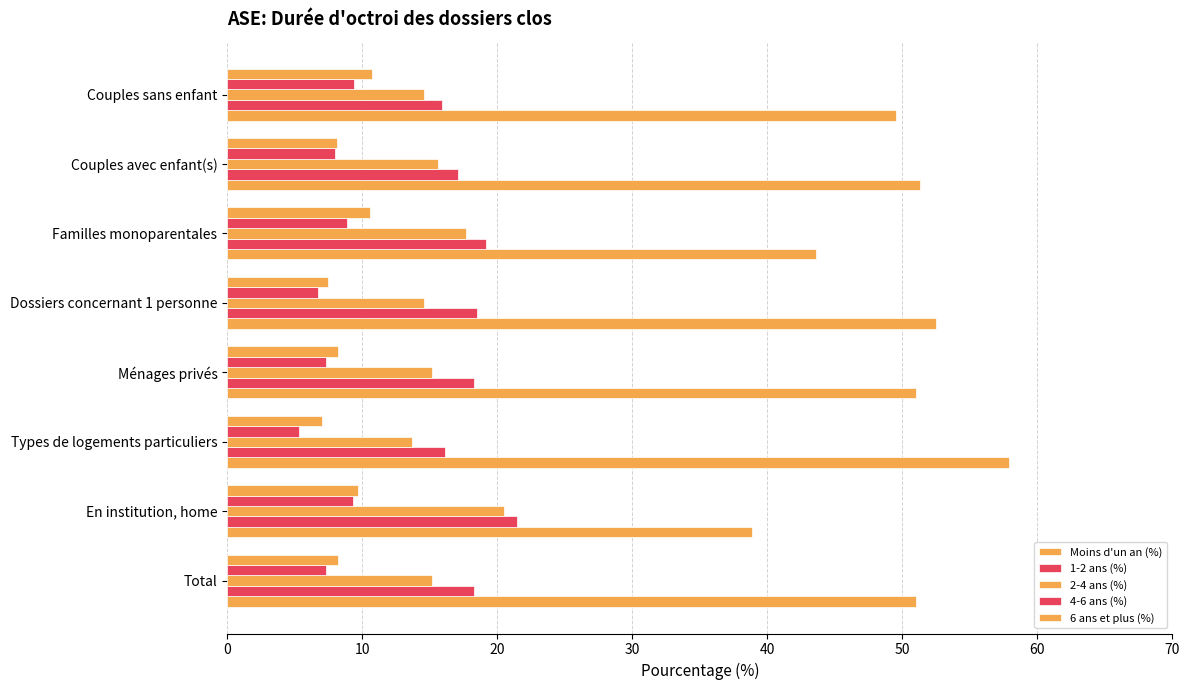

Rank the series by their maximum value, from highest to lowest.

Moins d'un an (%), 1-2 ans (%), 2-4 ans (%), 6 ans et plus (%), 4-6 ans (%)